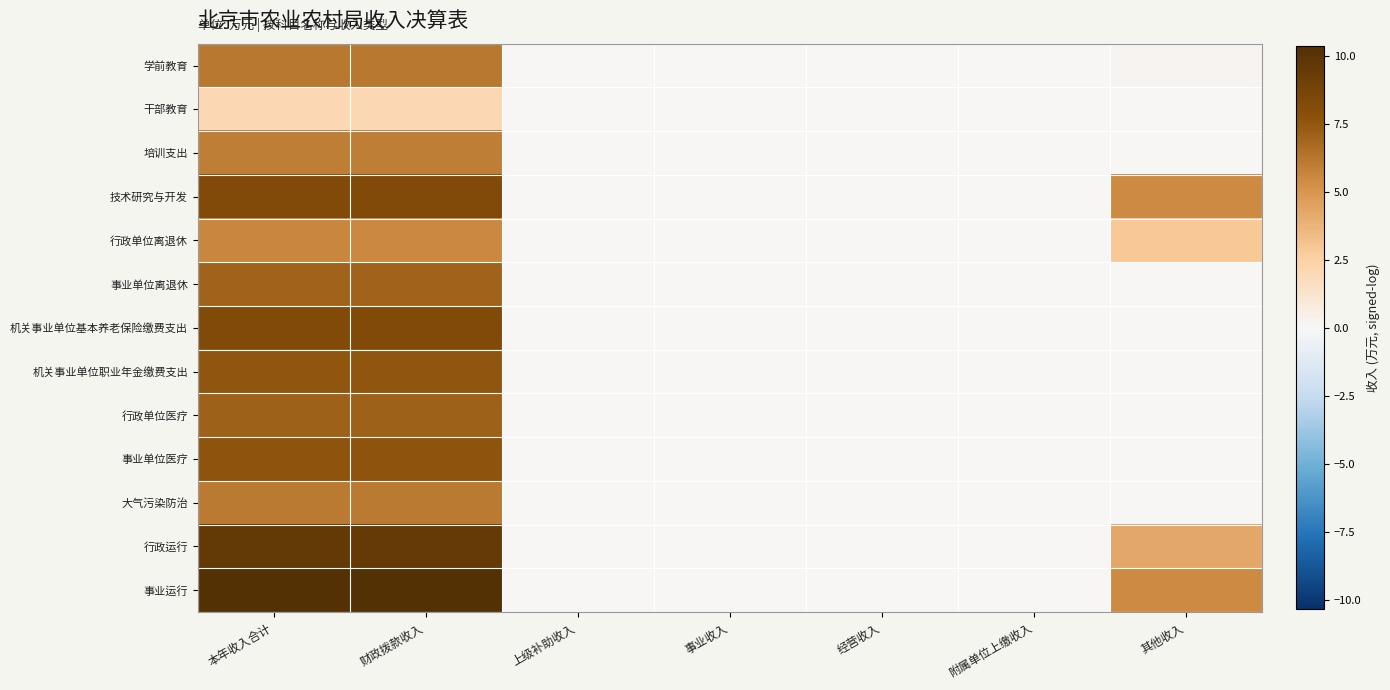

Between 上级补助收入 and 附属单位上缴收入, which is larger?

上级补助收入